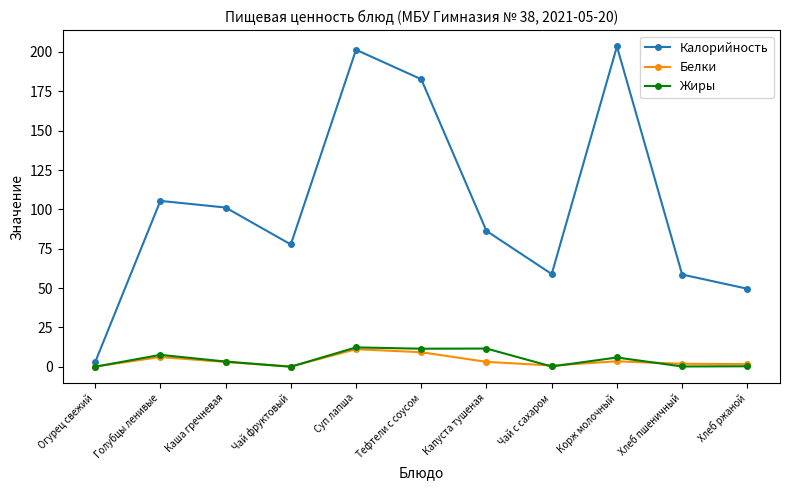

At which label does Калорийность reach its minimum?

Огурец свежий